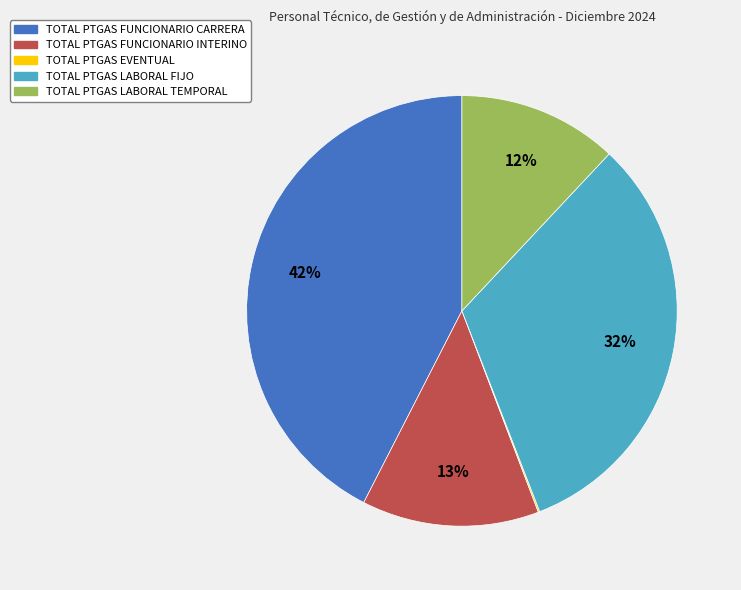

Combined, do TOTAL PTGAS FUNCIONARIO INTERINO and TOTAL PTGAS LABORAL FIJO account for over 50%?

No